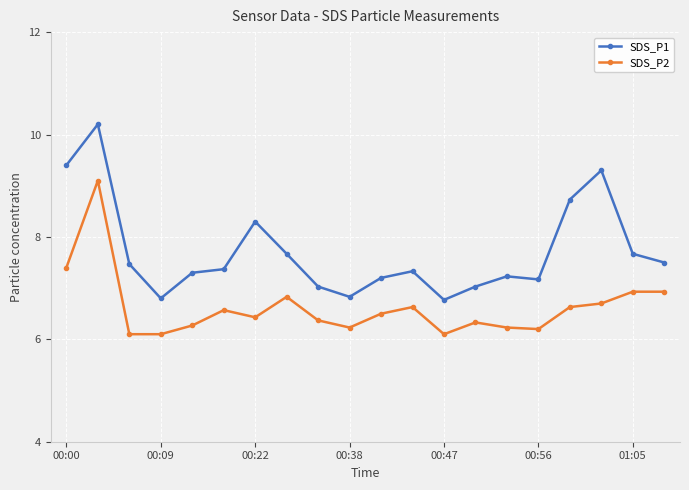

Does the chart have visible grid lines?

Yes